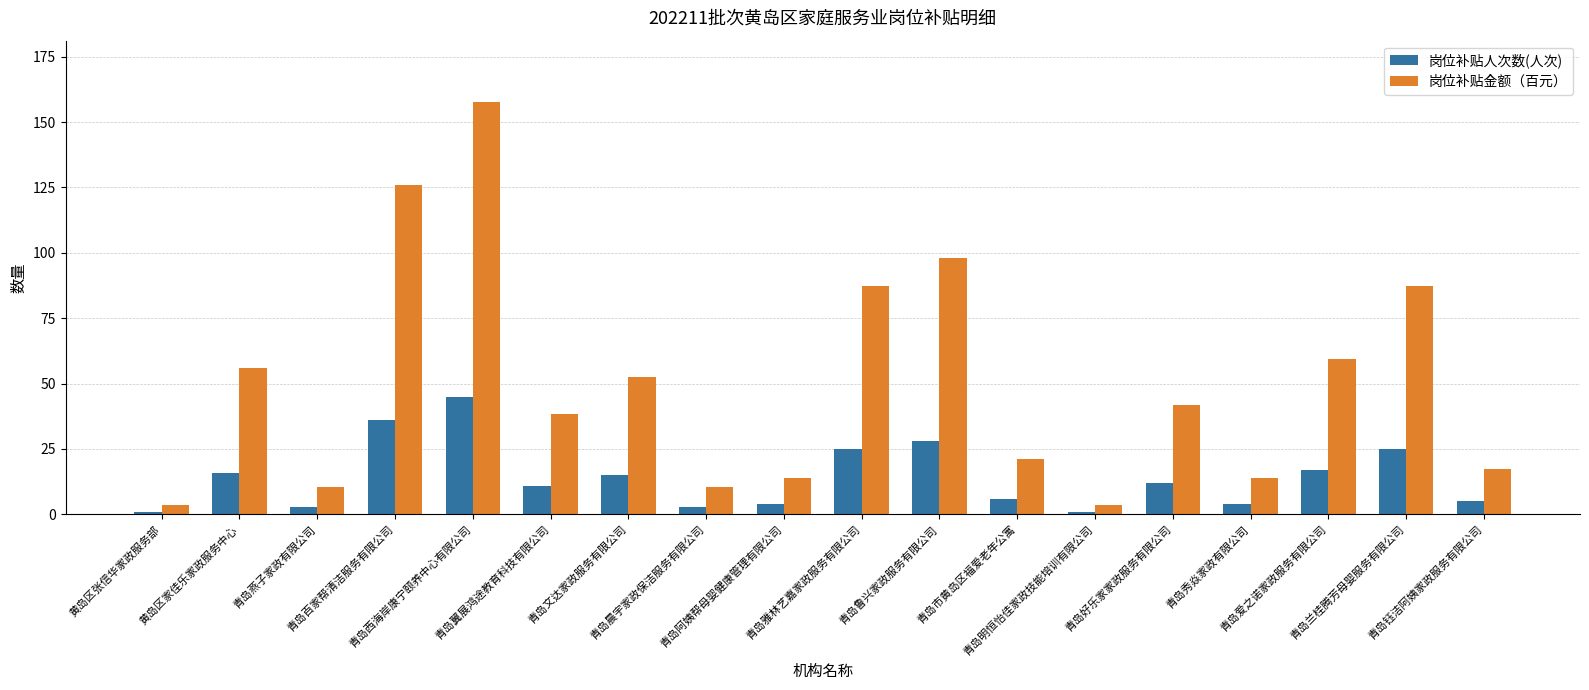

At how many categories does at least one series exceed 76?

5